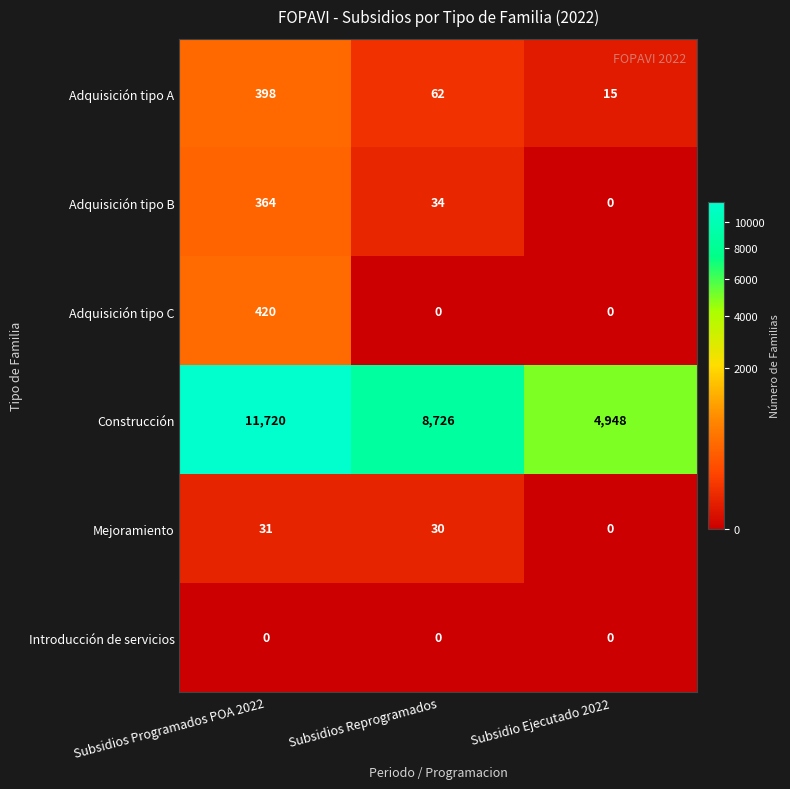

What is the total value across all series at Subsidios Programados POA 2022?

12933